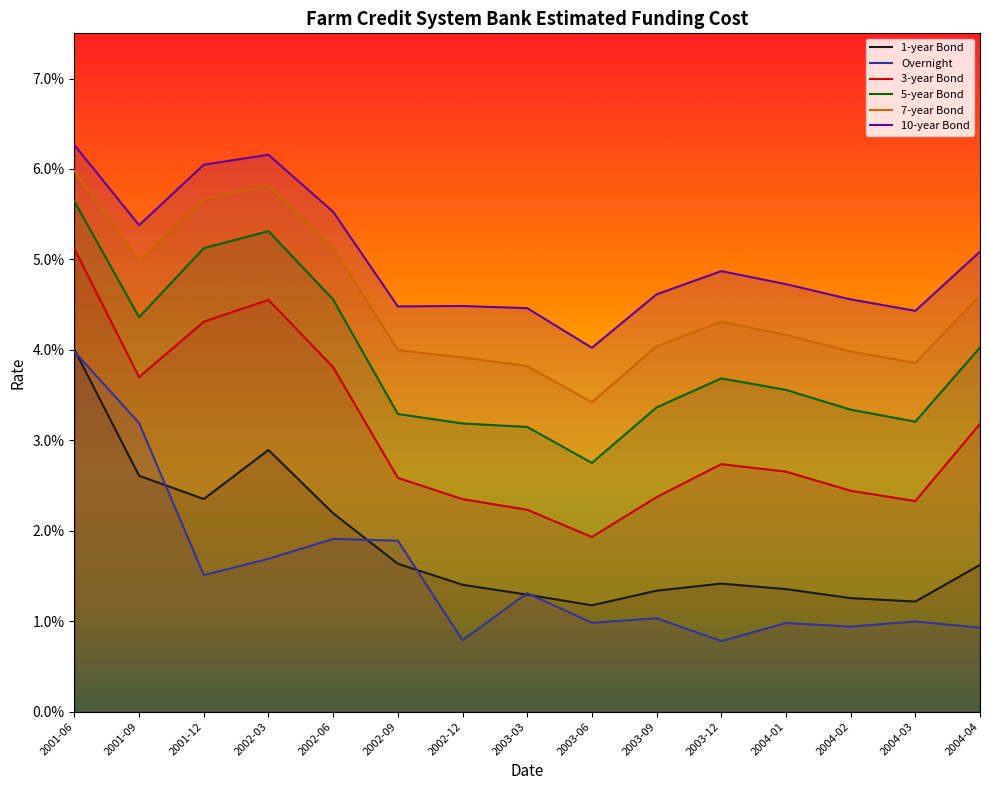

Rank the series by their maximum value, from lowest to highest.

Overnight, 1-year Bond, 3-year Bond, 5-year Bond, 7-year Bond, 10-year Bond